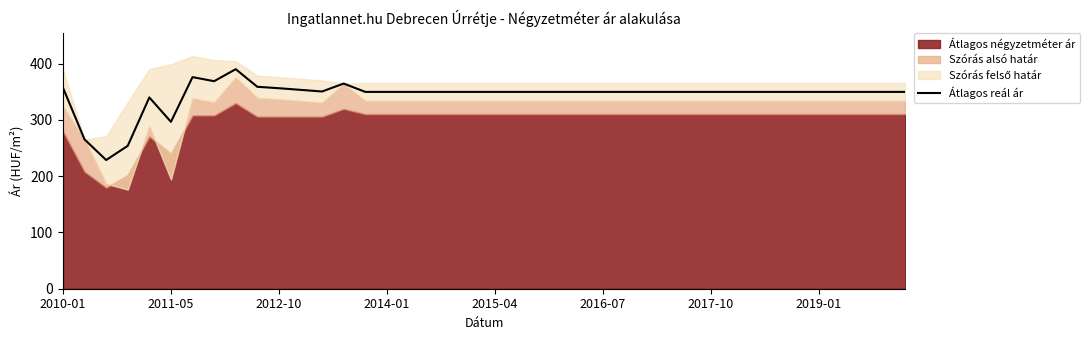

Where is Átlagos reál ár nearest to the value 309?

2011-05